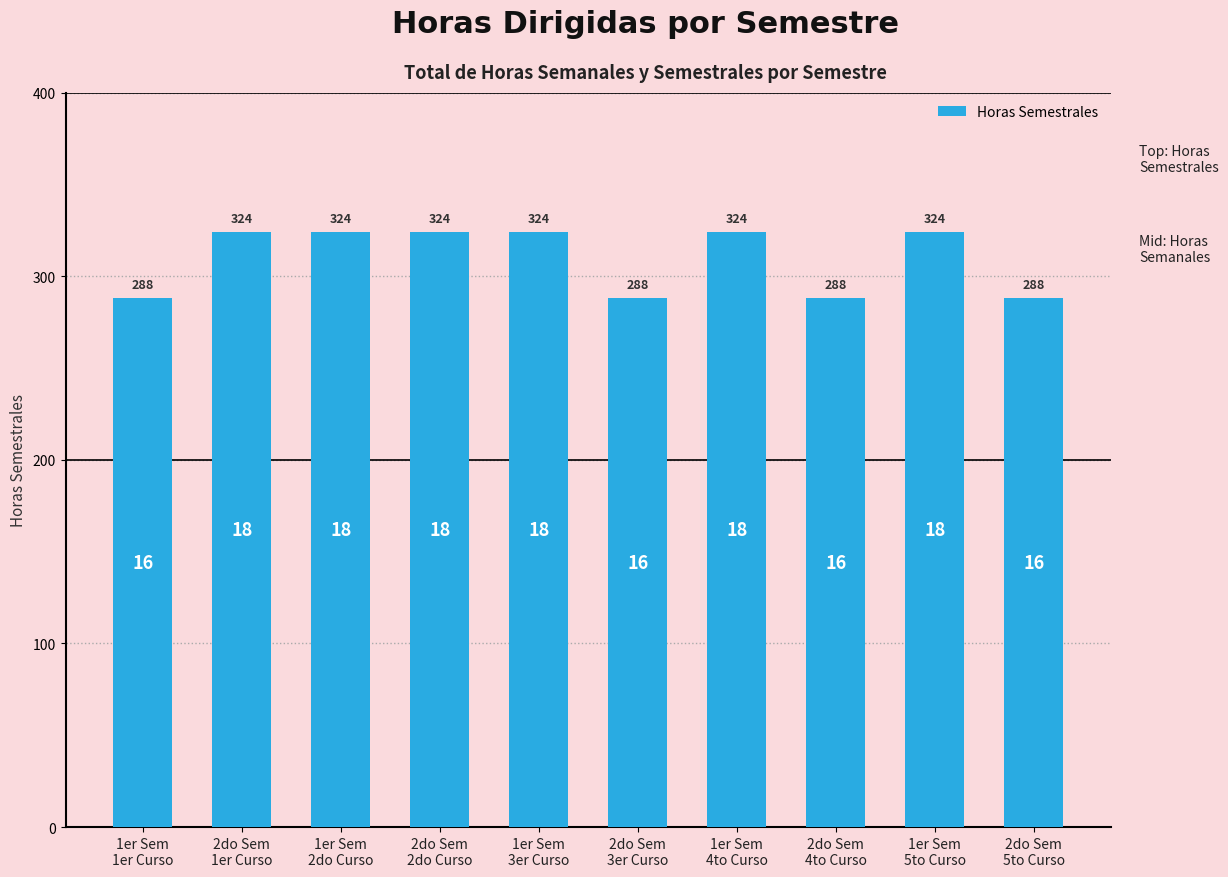

What is the sum of the values at 2do Sem
3er Curso and 2do Sem
5to Curso?

576